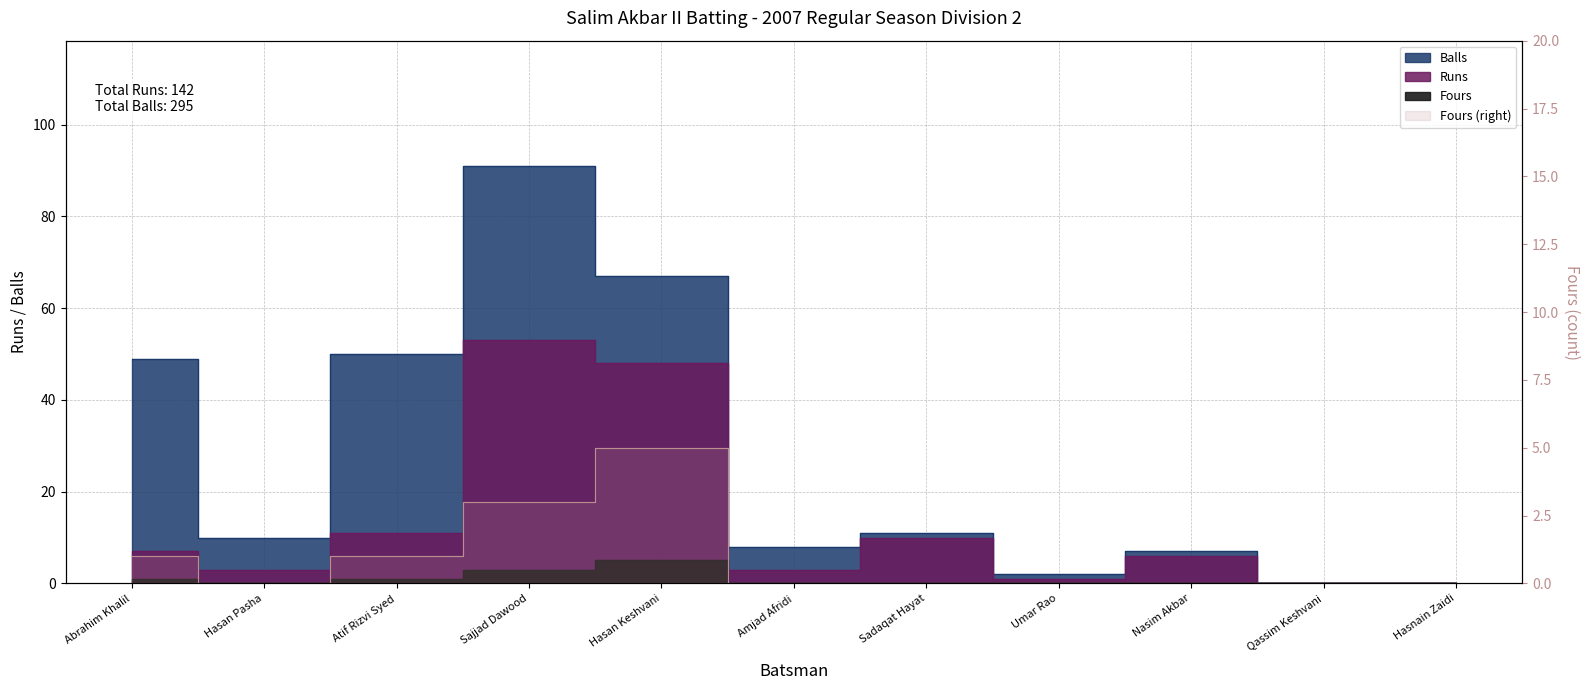

The value of Fours at Sadaqat Hayat is -3. True or false?

False